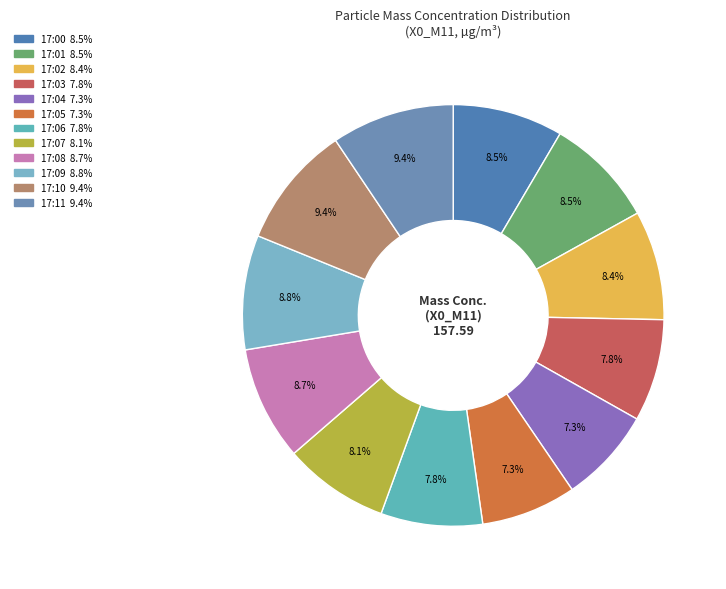

Is 17:08 the majority of the pie?

No